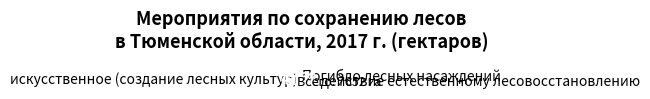

Combined, do искусственное (создание лесных культур) and Погибло лесных насаждений account for over 50%?

No